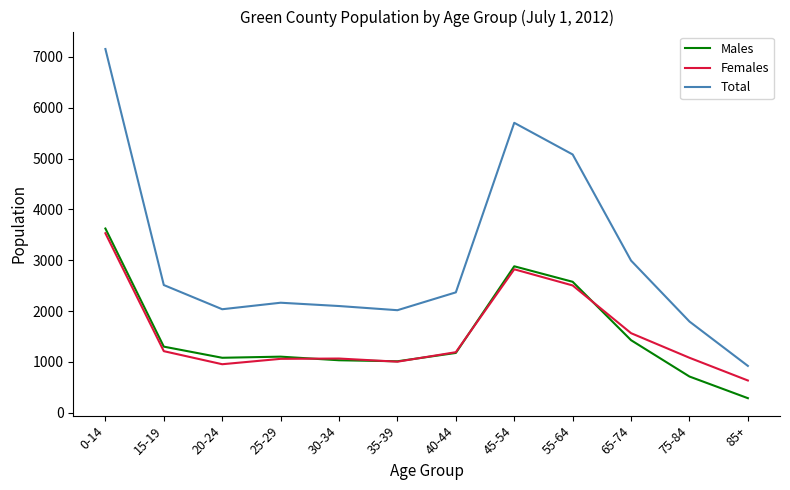

The Males series shows 1033 at 30-34. True or false?

True